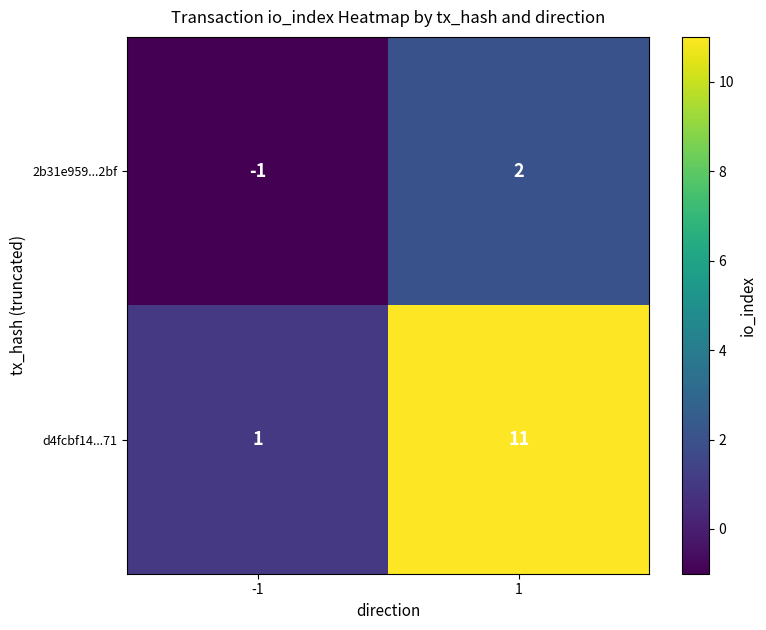

At 1, list the series in order from smallest to largest.

2b31e959...2bf, d4fcbf14...71